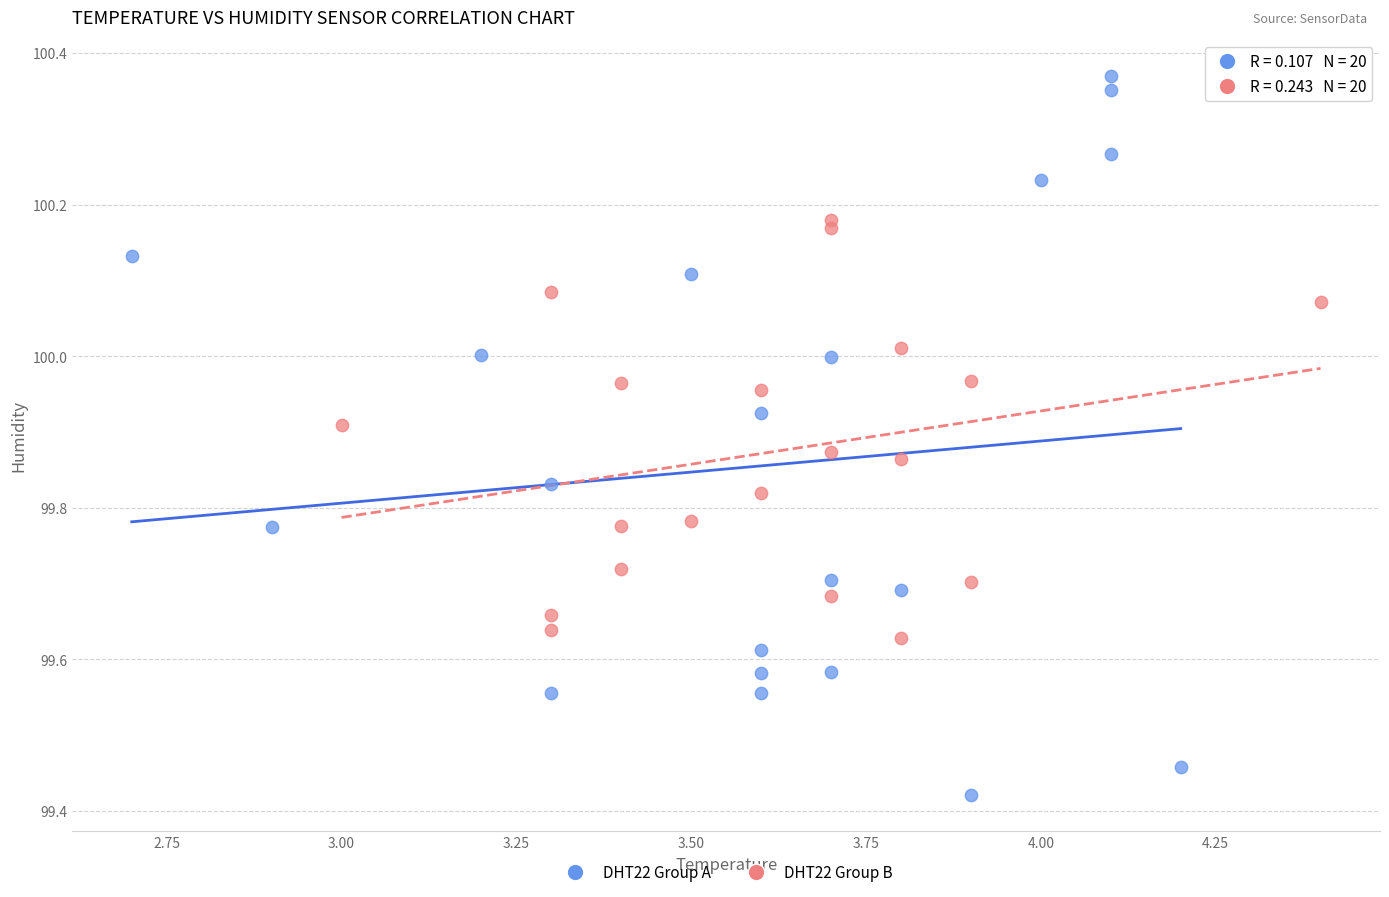

Which series reaches the maximum Y coordinate?

DHT22 Group A